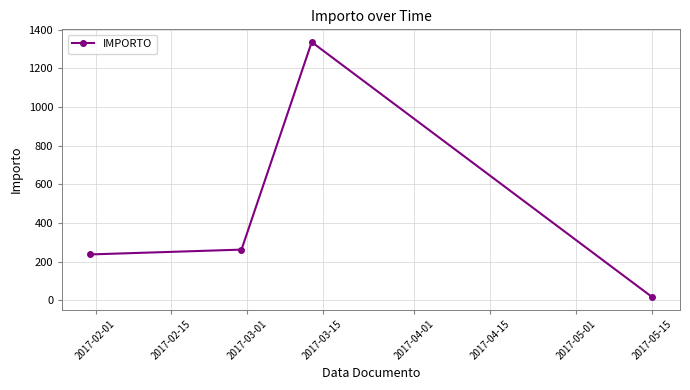

What is the value of the 2nd point from the left?

262.3